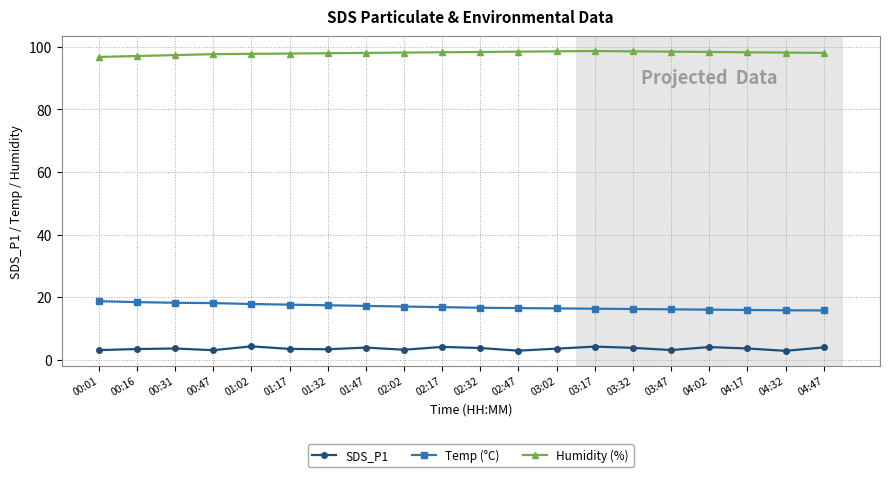

Is the value of Humidity (%) at 03:47 greater than the value of SDS_P1 at 04:02?

Yes